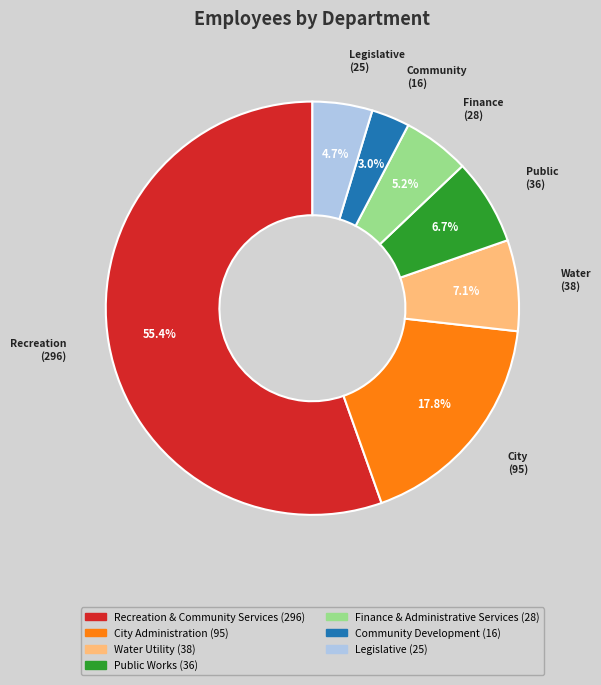

Which has a higher value, Public Works or Finance & Administrative Services?

Public Works